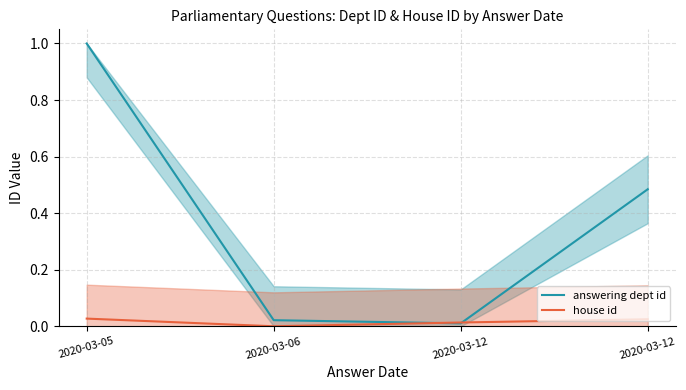

At which label is answering dept id closest to 0?

2020-03-12